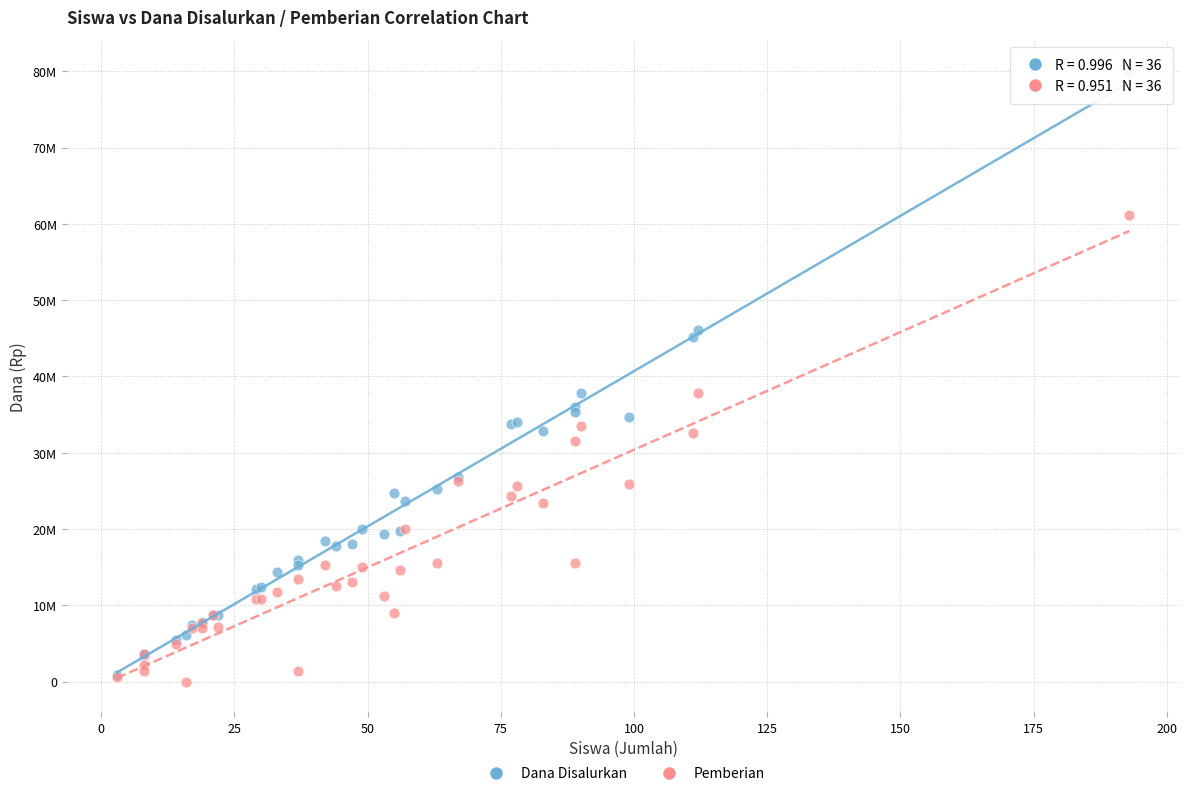

Which series has the largest Y range (max minus min)?

Dana Disalurkan